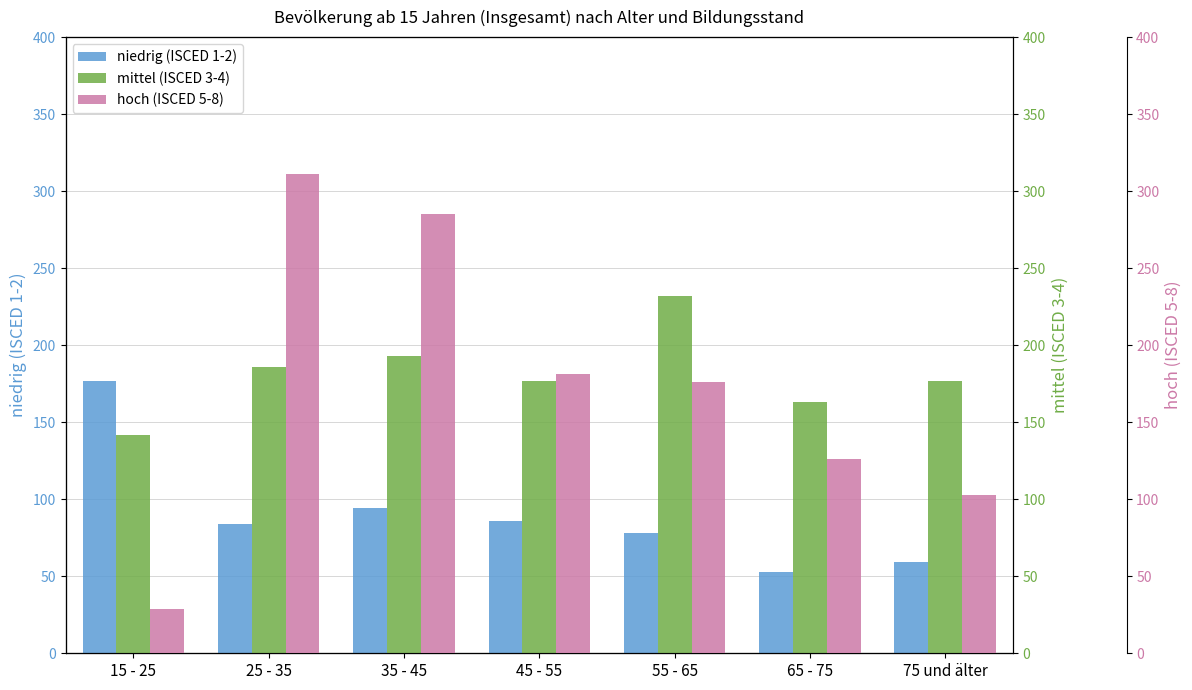

Which series has the largest total across all categories?

mittel (ISCED 3-4)